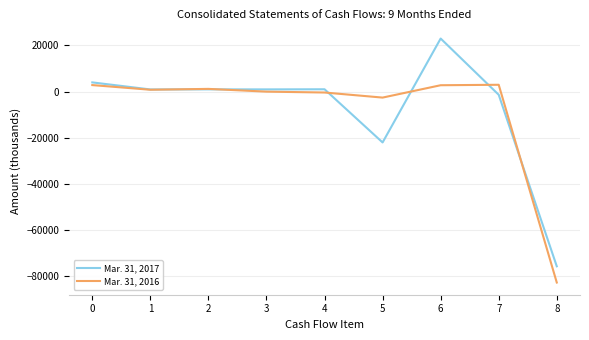

What is the sum of the Mar. 31, 2017 values at 5 and 6?

992